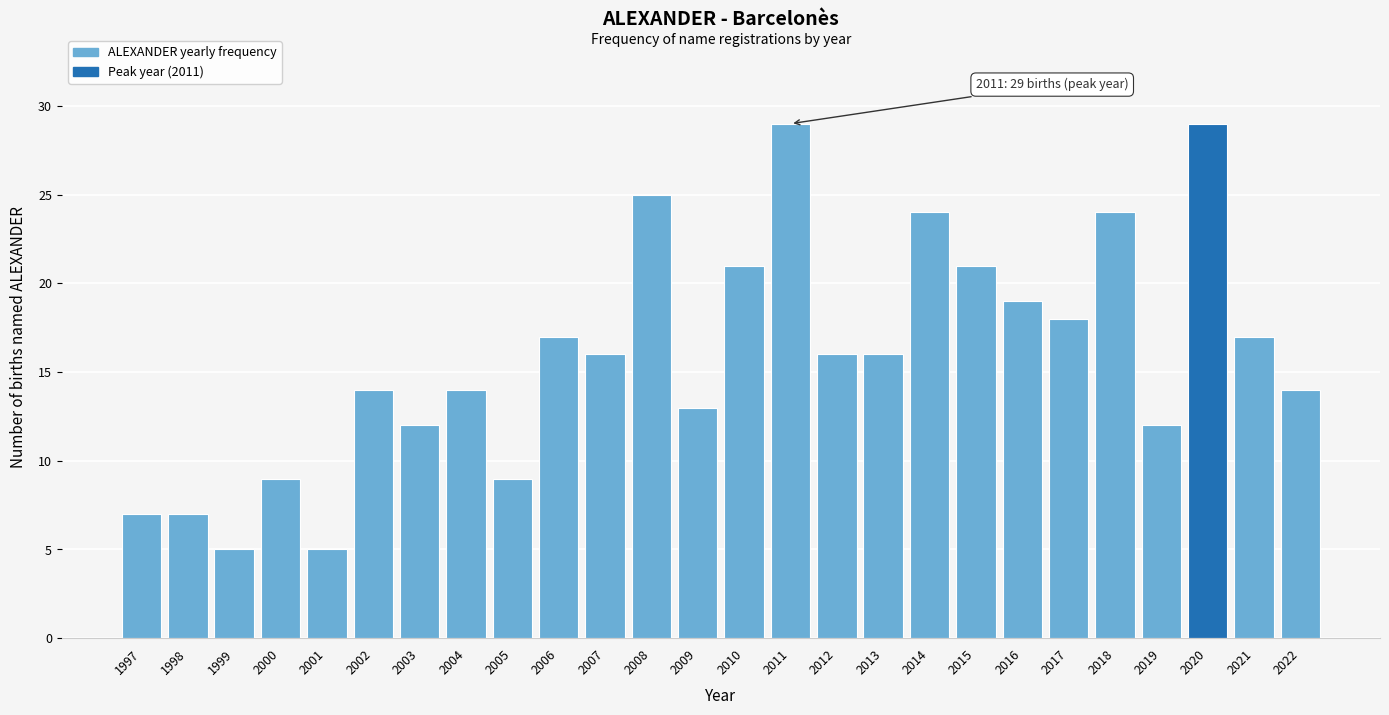

Reading left to right, list all the values displayed in this chart.

1997=7	1998=7	1999=5	2000=9	2001=5	2002=14	2003=12	2004=14	2005=9	2006=17	2007=16	2008=25	2009=13	2010=21	2011=29	2012=16	2013=16	2014=24	2015=21	2016=19	2017=18	2018=24	2019=12	2020=29	2021=17	2022=14